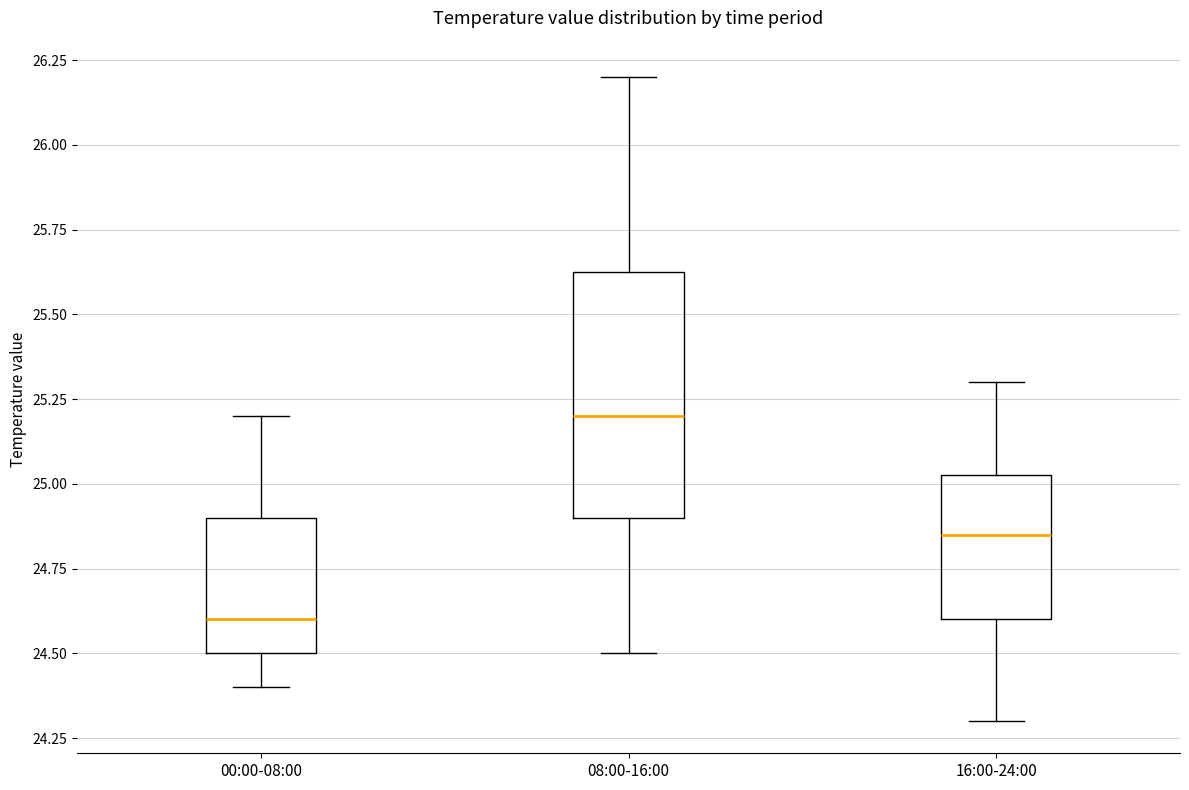

Reading left to right, transcribe this box plot: for each box, give where its median line is, the range the box spans, and where its two whiskers end, as read against the y-axis. The values are not printed on the chart, so give them approximately, as read against the axis.

00:00-08:00: median 24.60, box 24.50 to 24.90, whiskers 24.40 to 25.20
08:00-16:00: median 25.20, box 24.90 to 25.65, whiskers 24.50 to 26.20
16:00-24:00: median 24.85, box 24.60 to 25.05, whiskers 24.30 to 25.30